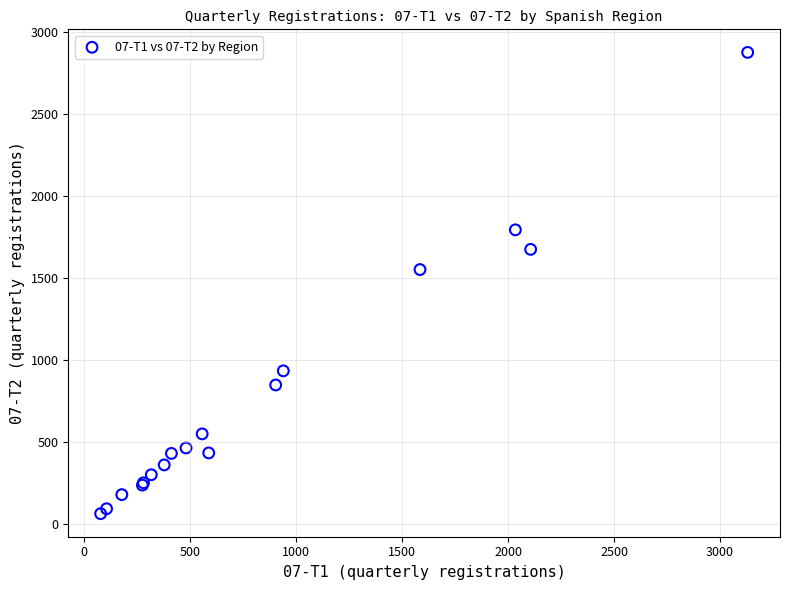

What Y value in the scatter plot is closest to 1470?

1552